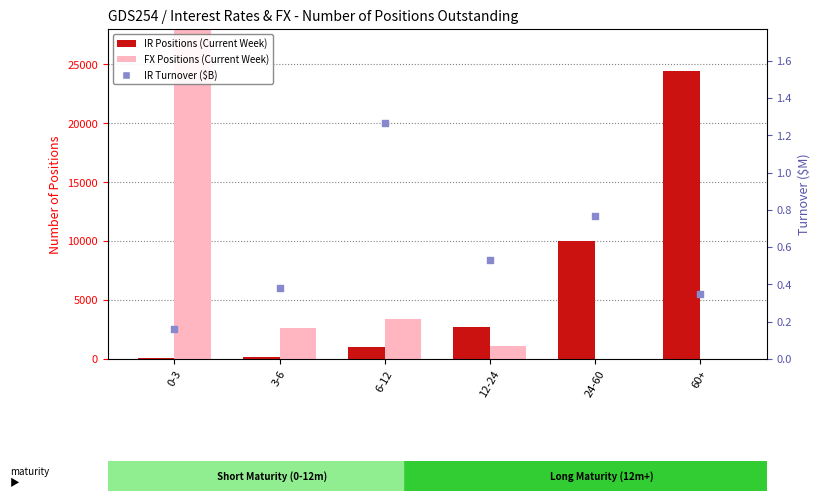

Which series contains the highest Y value?

FX Positions (Current Week)